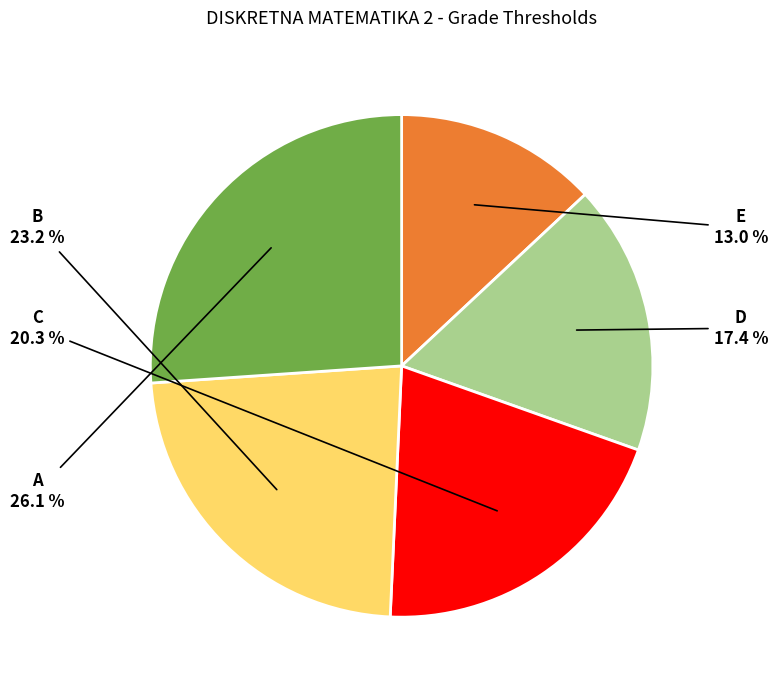

Is there a majority slice in this chart?

No